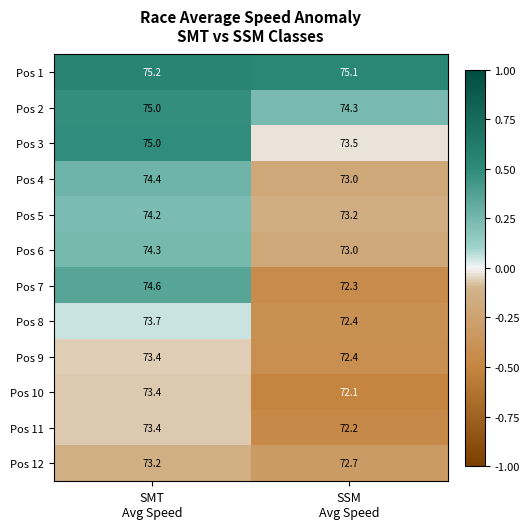

Reading left to right, extract all data points from this chart.

Pos 1: 75.2	75.1
Pos 2: 75.0	74.3
Pos 3: 75.0	73.5
Pos 4: 74.4	73.0
Pos 5: 74.2	73.2
Pos 6: 74.3	73.0
Pos 7: 74.6	72.3
Pos 8: 73.7	72.4
Pos 9: 73.4	72.4
Pos 10: 73.4	72.1
Pos 11: 73.4	72.2
Pos 12: 73.2	72.7